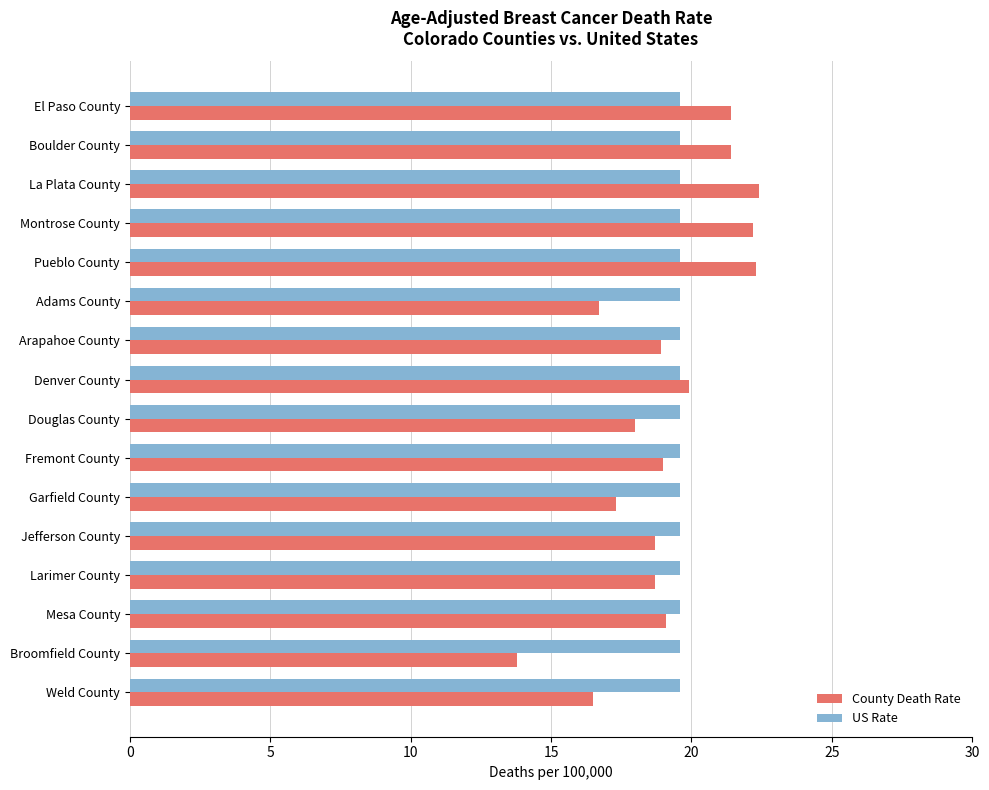

Which series has the largest range (max minus min)?

County Death Rate